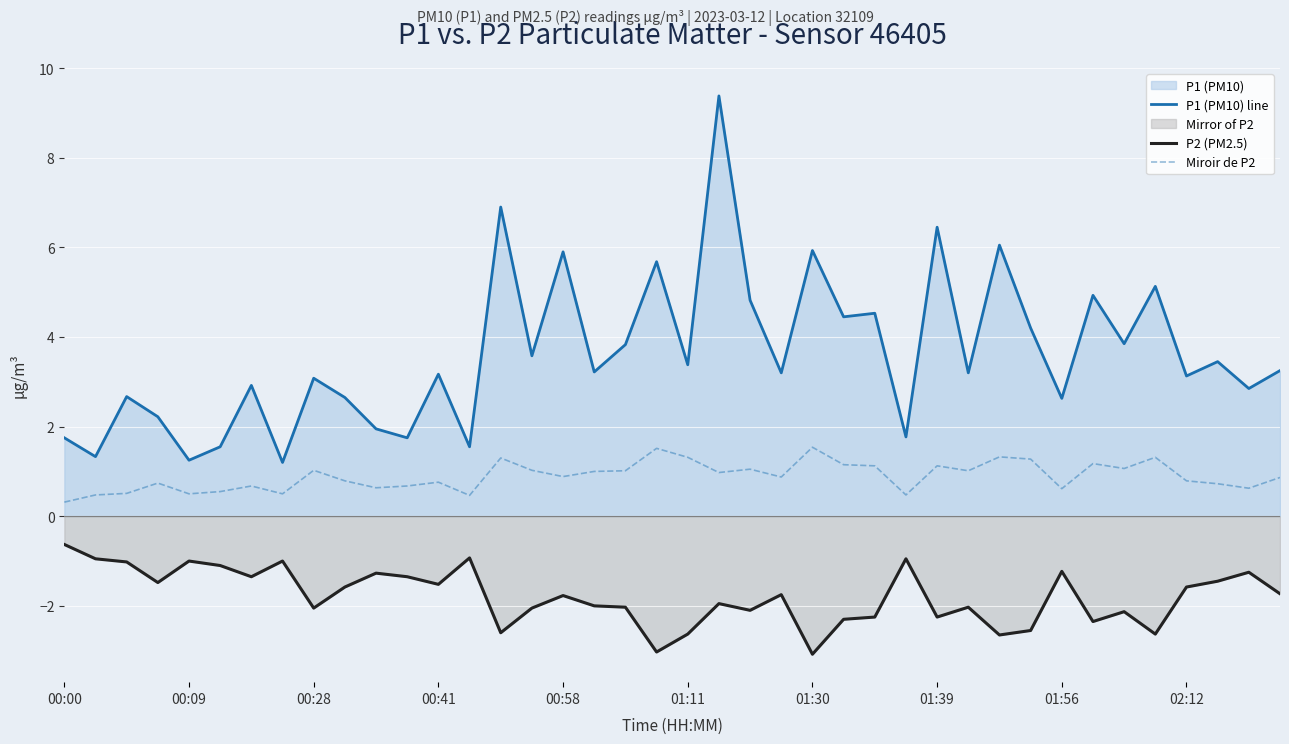

What is the greatest value displayed?

9.4